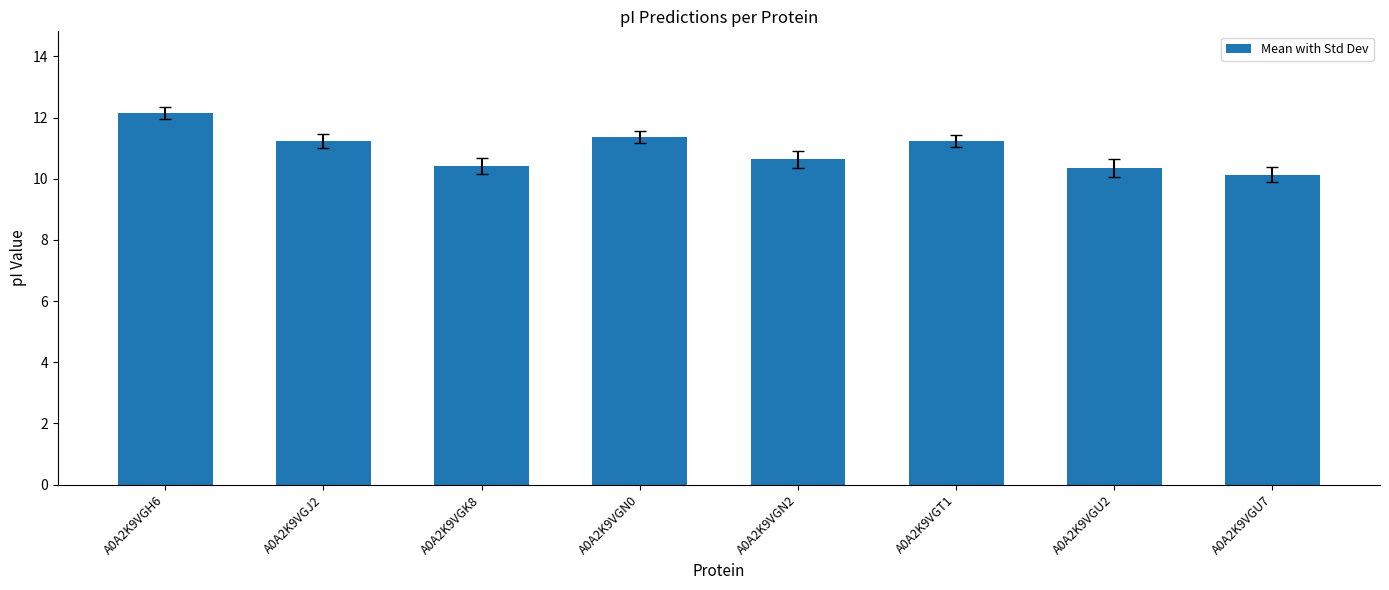

Which label corresponds to the smallest value in the chart?

A0A2K9VGU7